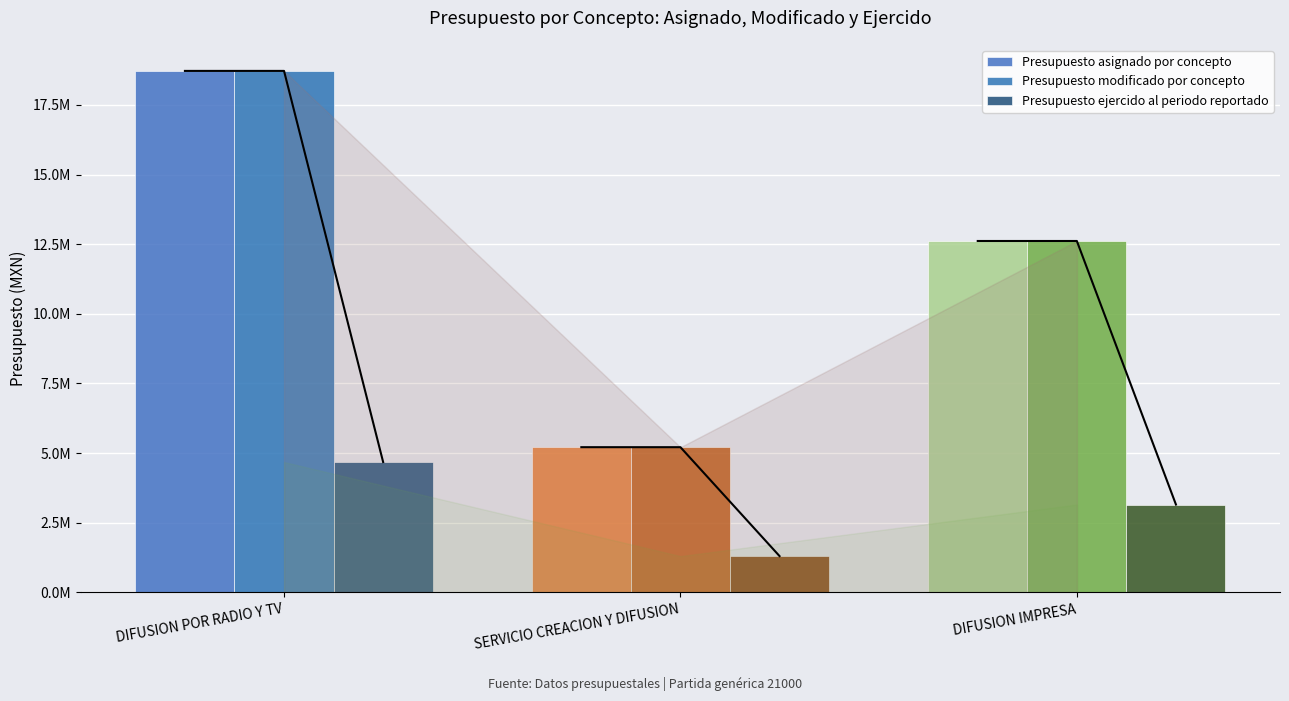

Reading left to right, transcribe all the data shown in this chart.

Presupuesto asignado por concepto: DIFUSION POR RADIO Y TV=18722999.9	SERVICIO CREACION Y DIFUSION=5213383.0	DIFUSION IMPRESA=12616650.0
Presupuesto modificado por concepto: DIFUSION POR RADIO Y TV=18722999.9	SERVICIO CREACION Y DIFUSION=5213383.0	DIFUSION IMPRESA=12616650.0
Presupuesto ejercido al periodo reportado: DIFUSION POR RADIO Y TV=4680750.0	SERVICIO CREACION Y DIFUSION=1303345.8	DIFUSION IMPRESA=3154162.5